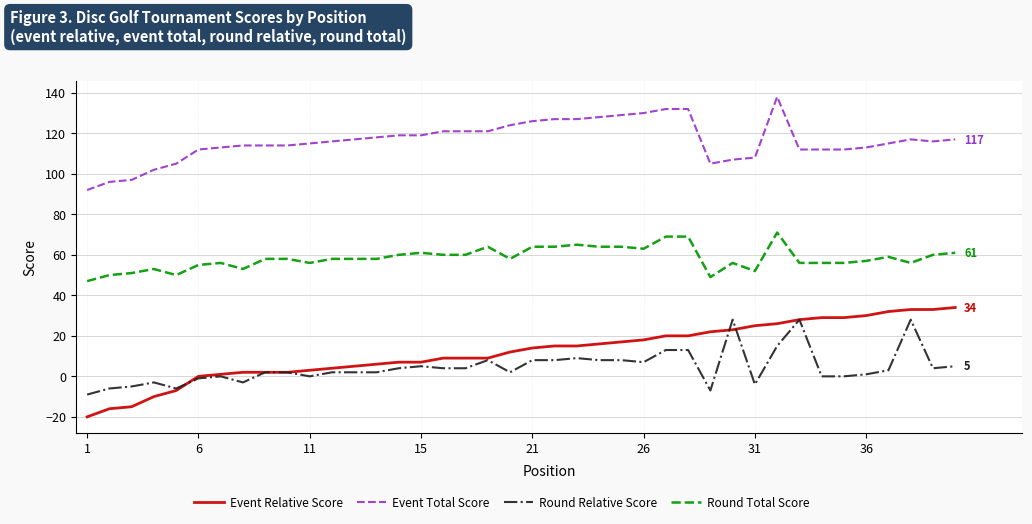

Which series has the largest total across all categories?

Event Total Score